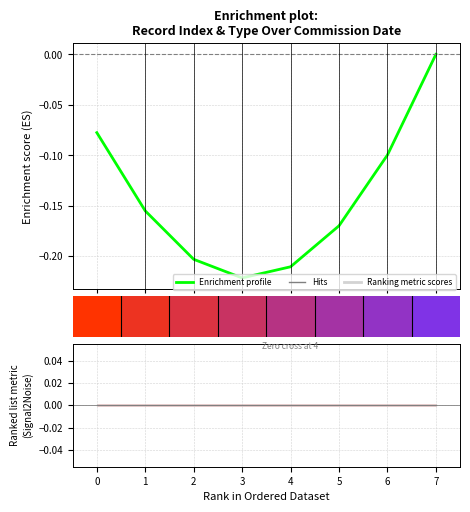

Which series has the widest spread of values?

Enrichment profile